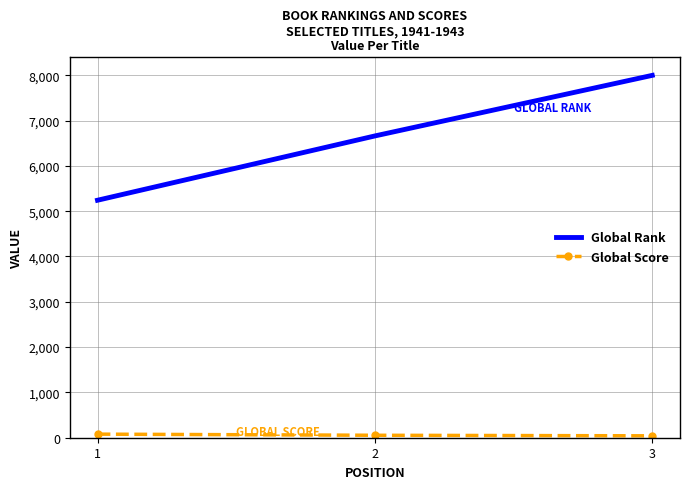

What is the minimum value shown in the chart?

42